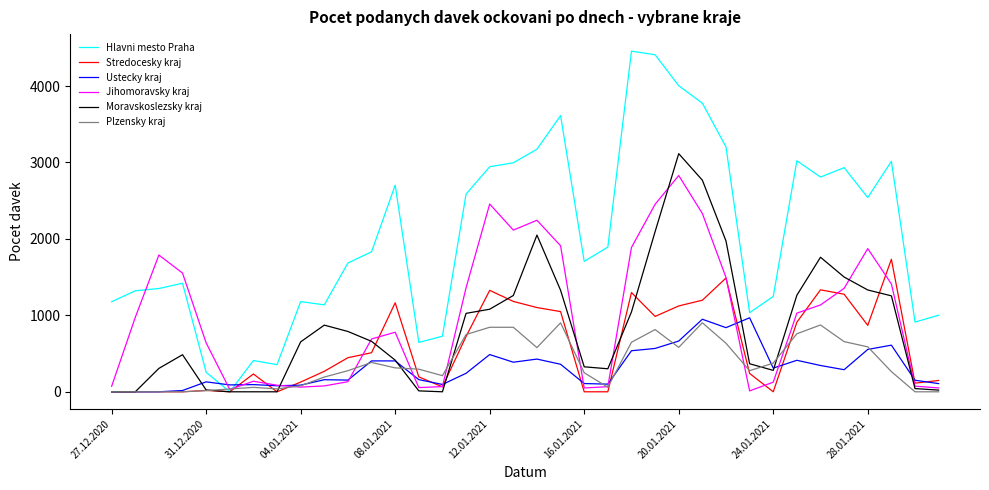

True or false: Moravskoslezsky kraj and Jihomoravsky kraj cross at least once.

True